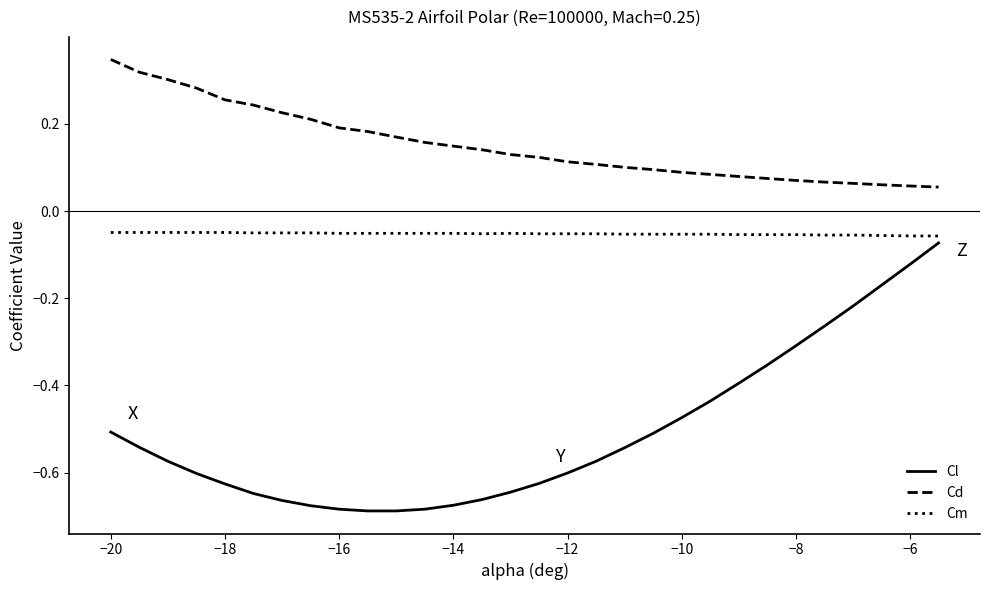

Which series has the largest total across all categories?

Cd